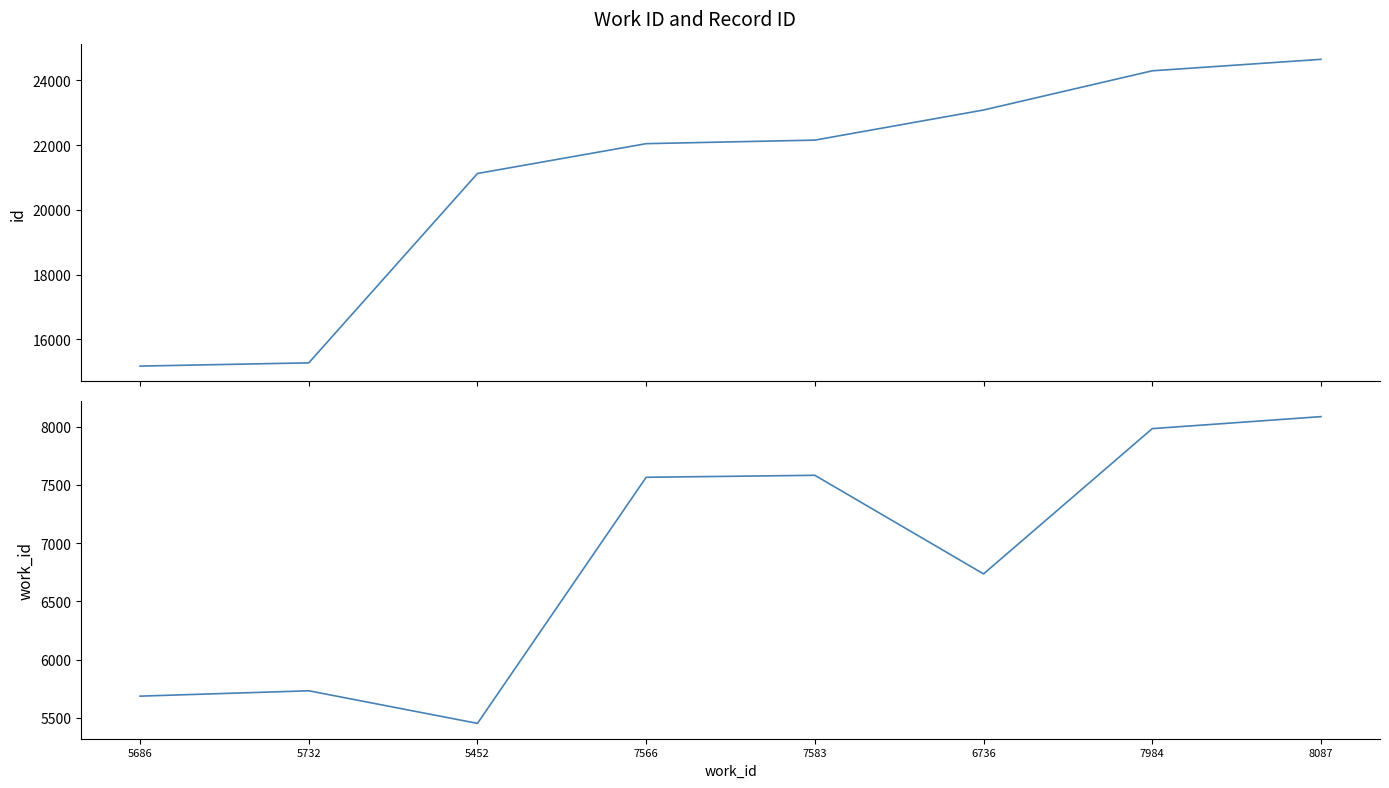

Reading right to left, list all the values displayed in this chart.

id: 8087=24649	7984=24295	6736=23084	7583=22154	7566=22045	5452=21123	5732=15275	5686=15175
work_id: 8087=8087	7984=7984	6736=6736	7583=7583	7566=7566	5452=5452	5732=5732	5686=5686